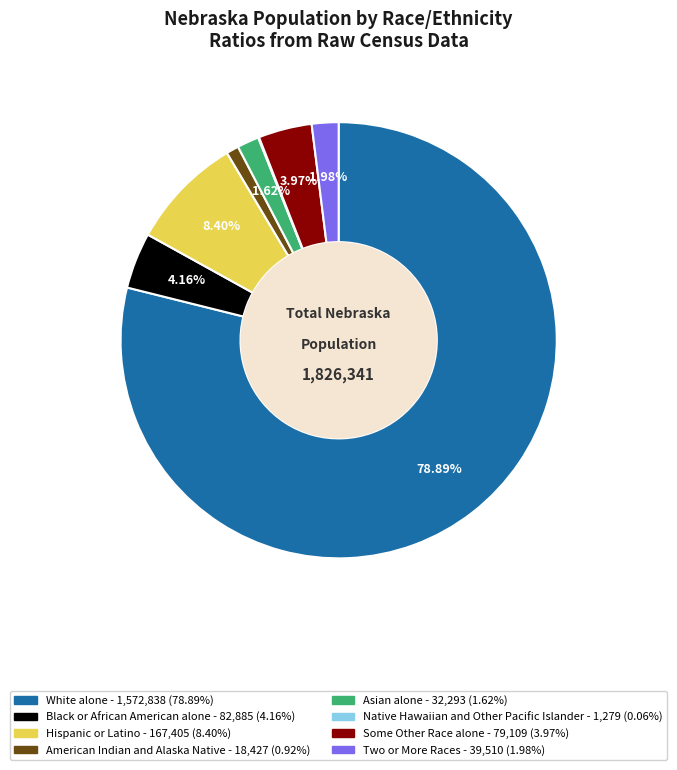

Is White alone the majority of the pie?

Yes